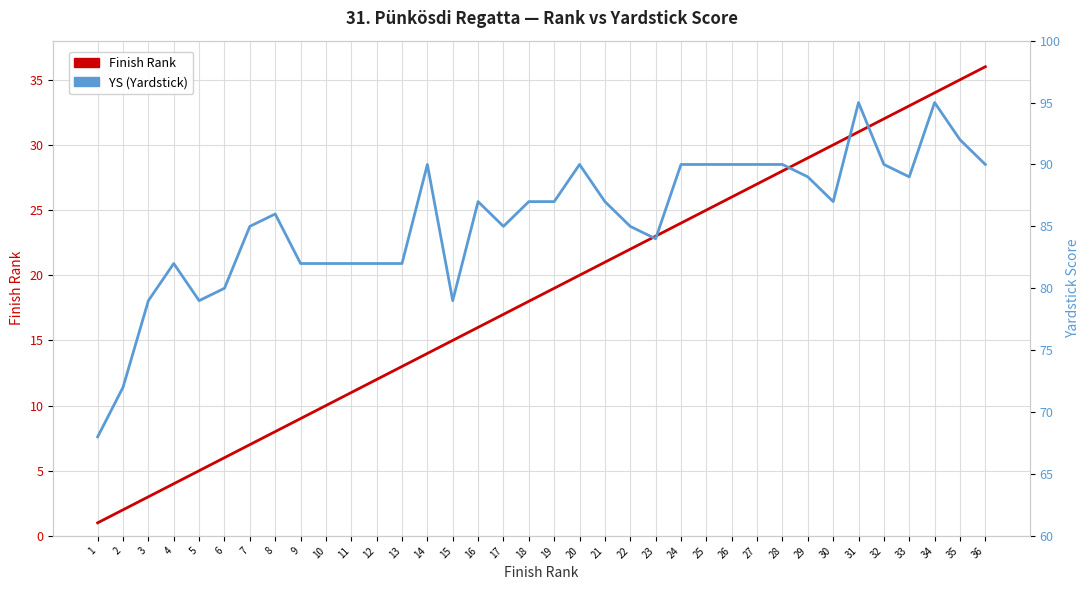

What is the greatest value displayed?

95